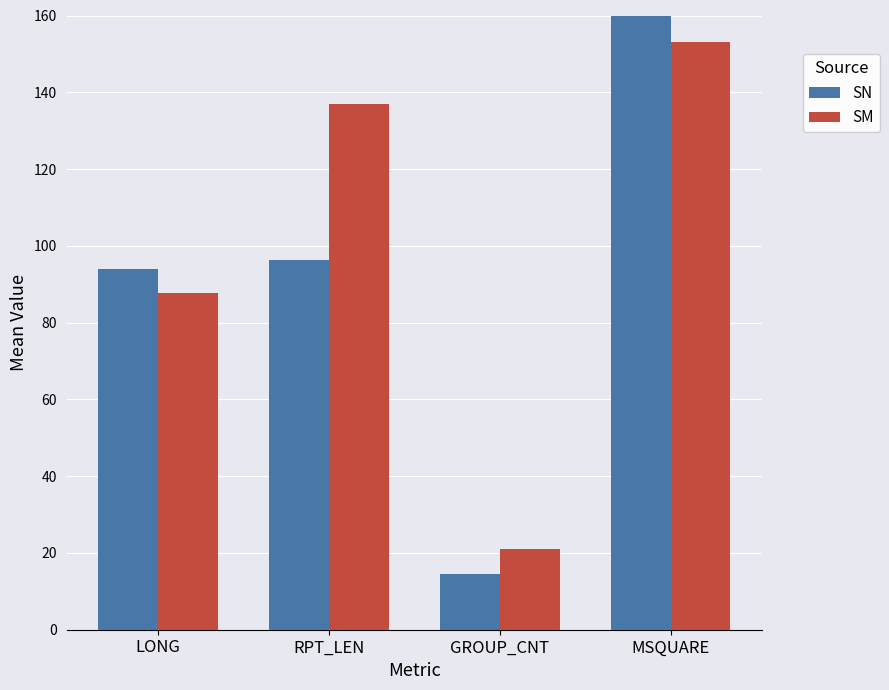

List the series in order of their overall mean, lowest first.

SN, SM